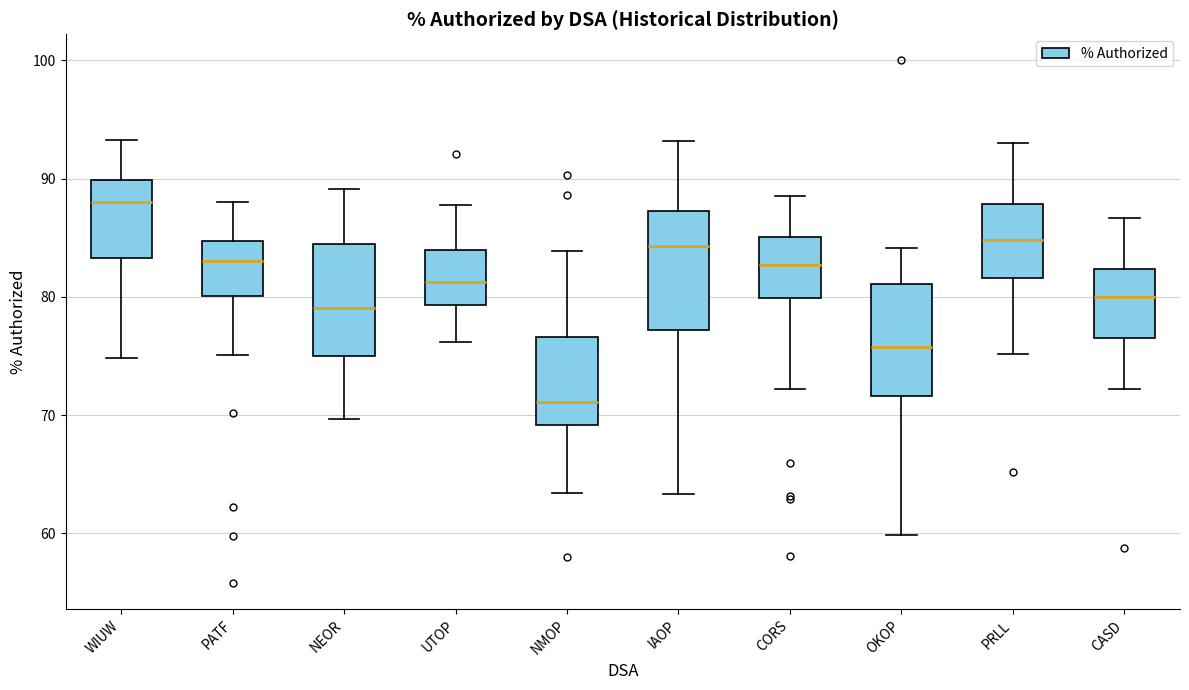

Which box has the highest median line?

WIUW